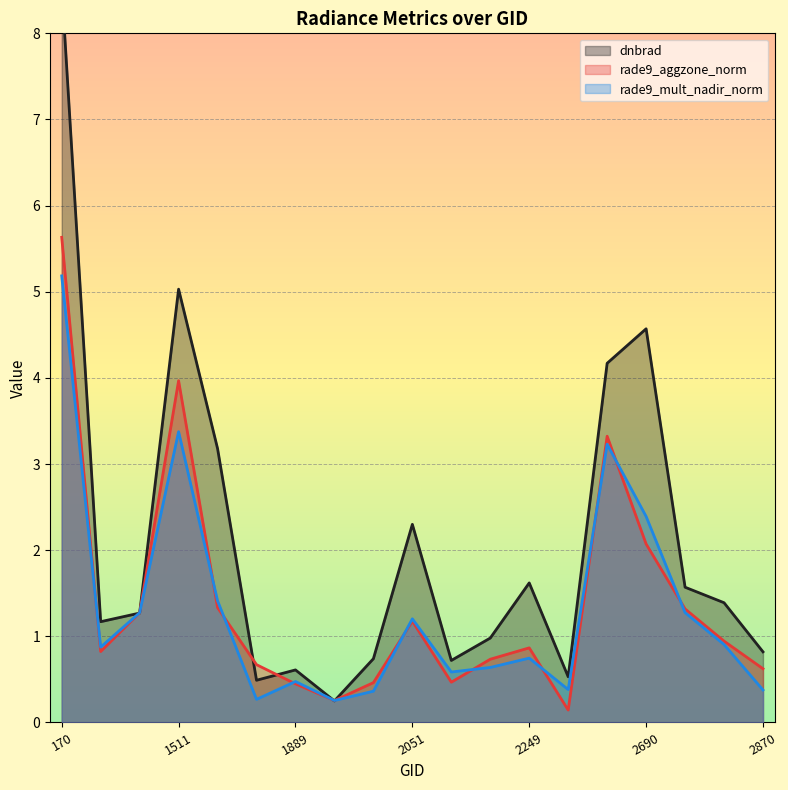

What is the minimum value for dnbrad?

0.2